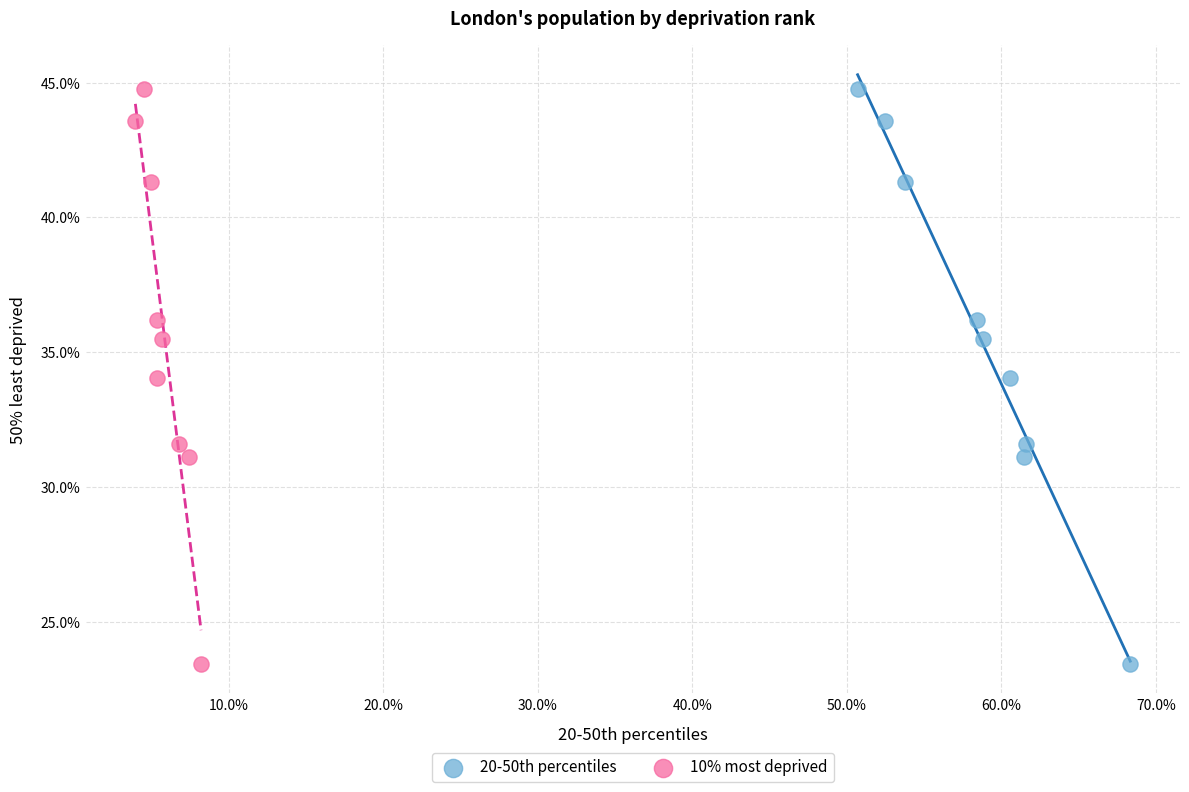

What are all the series names shown in the legend?

20-50th percentiles, 10% most deprived